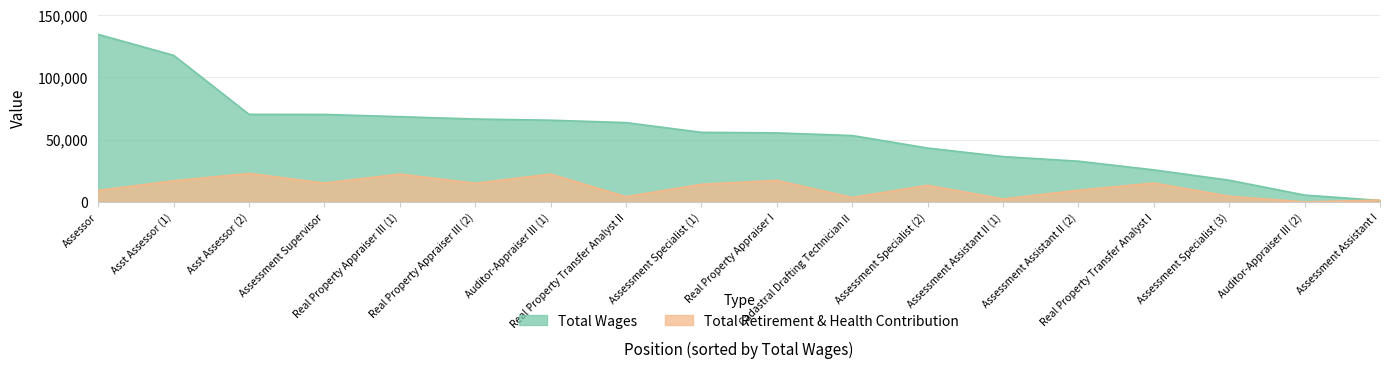

Which series has the largest total across all categories?

Total Wages